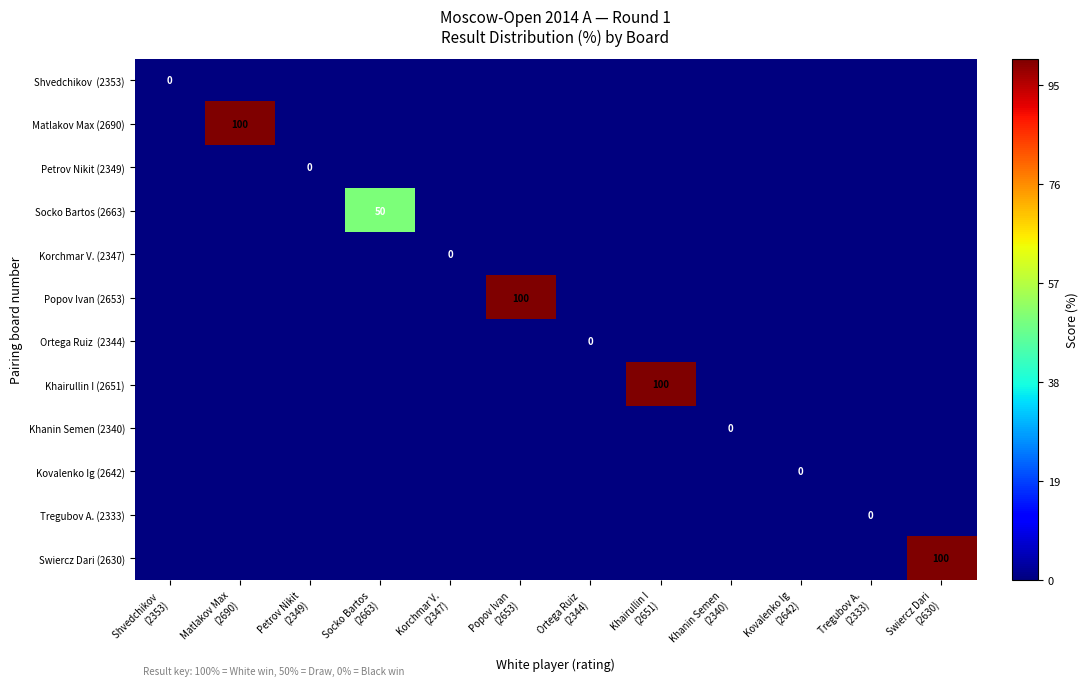

What is the sum of all Matlakov Max (2690) values?

100